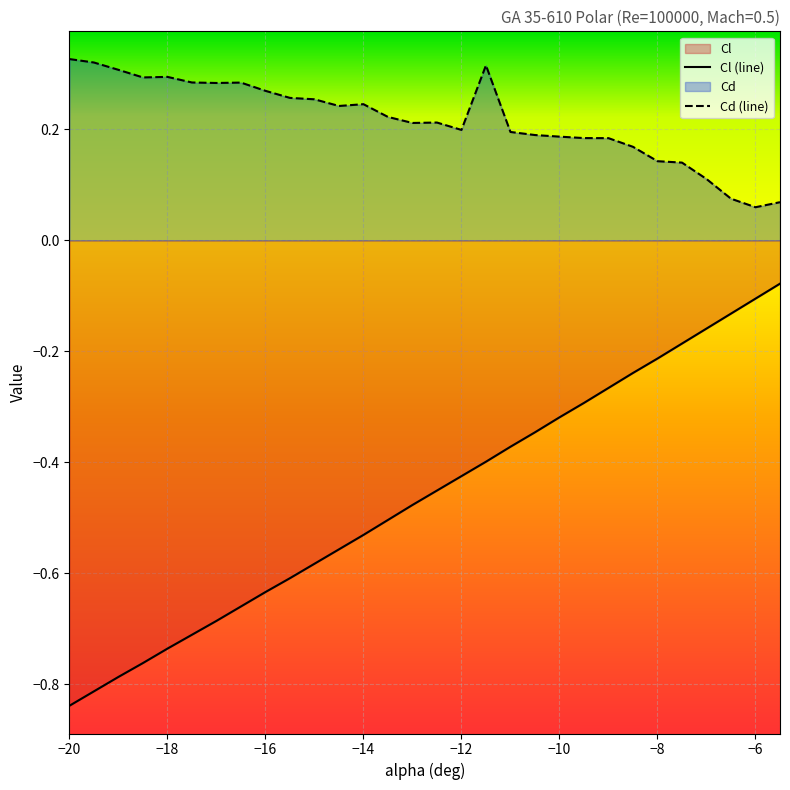

True or false: Cl has more than 0 points higher than both neighbors.

False